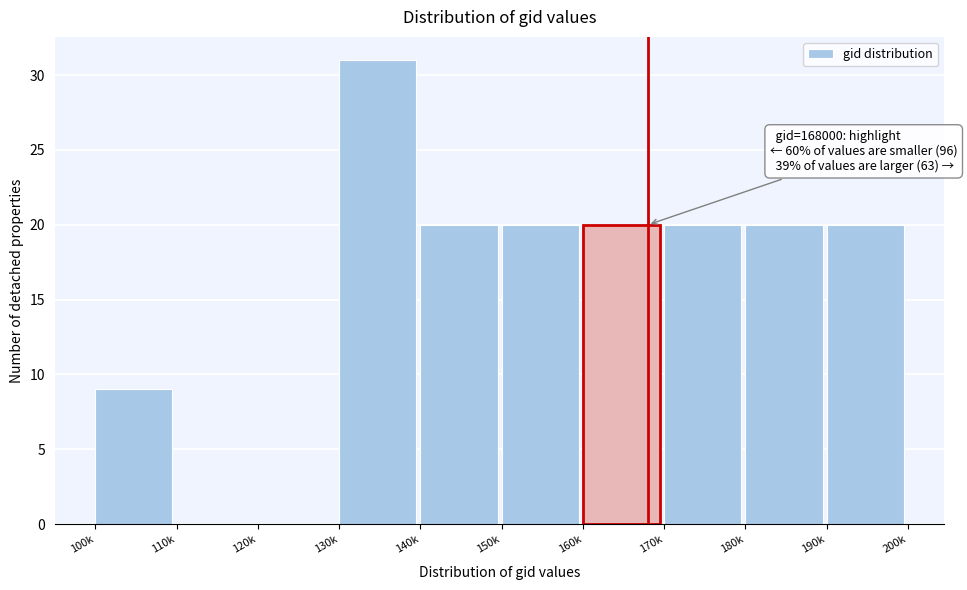

Reading left to right, transcribe all the data shown in this chart.

100k=9	110k=0	120k=0	130k=31	140k=20	150k=20	160k=20	170k=20	180k=20	190k=20